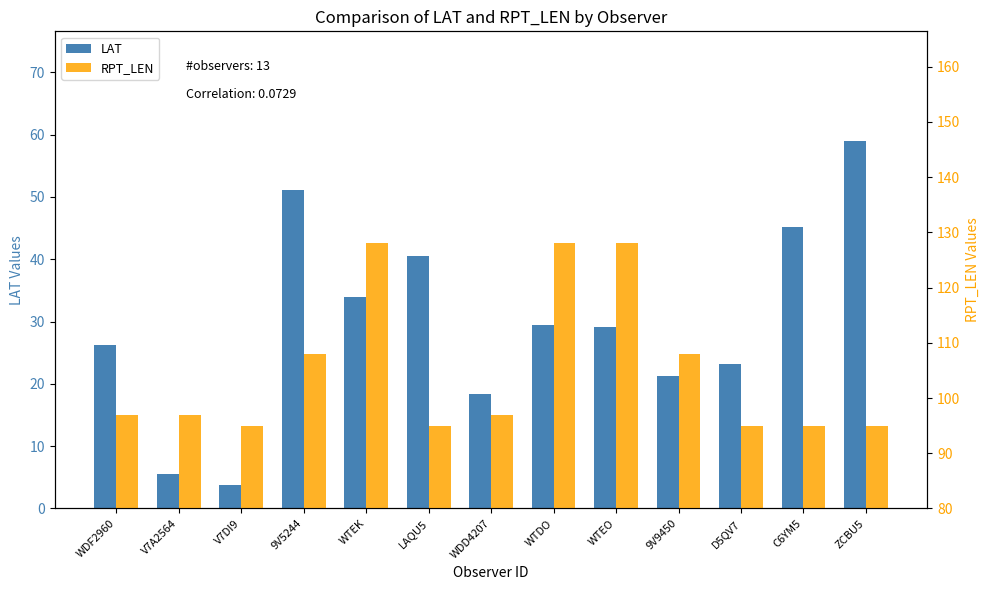

The LAT series shows 8.7 at V7A2564. True or false?

False